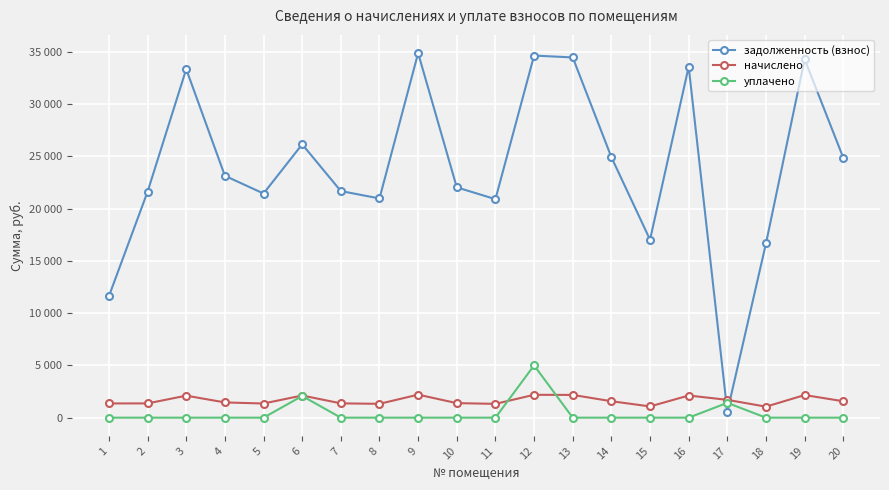

Which series has the largest total across all categories?

задолженность (взнос)